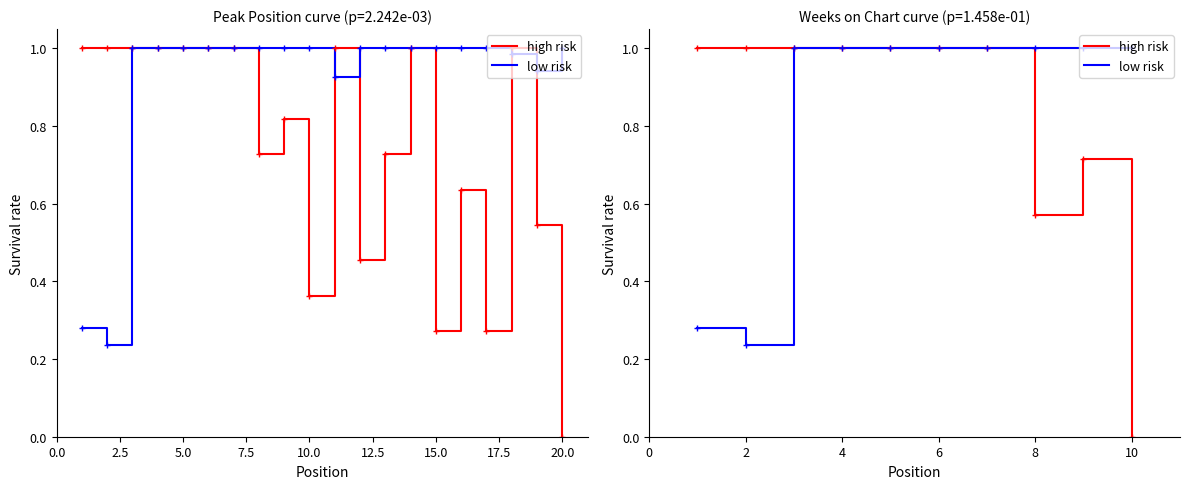

True or false: high risk and low risk intersect in this chart.

False